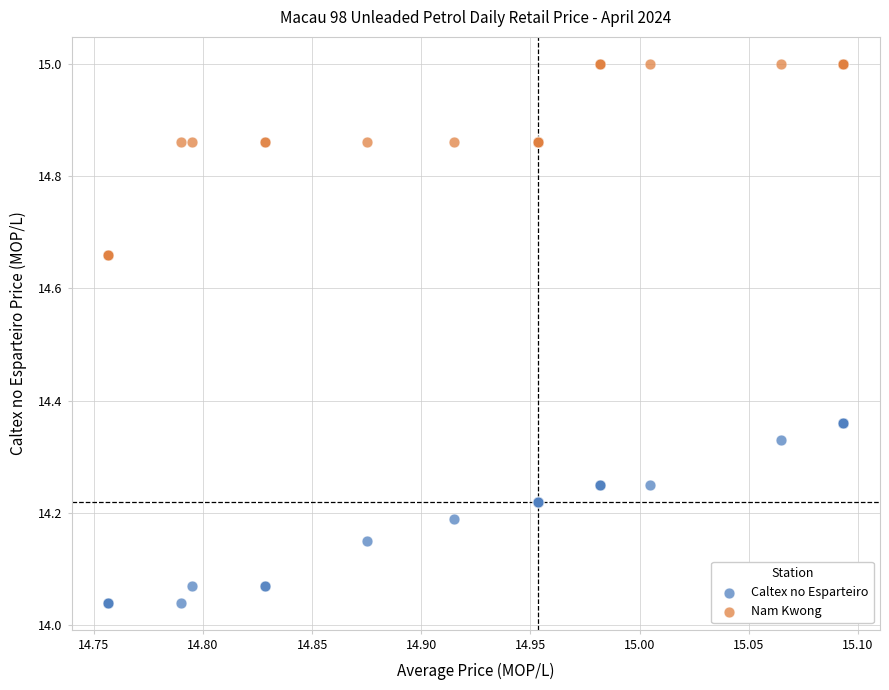

Which series has the largest Y range (max minus min)?

Nam Kwong